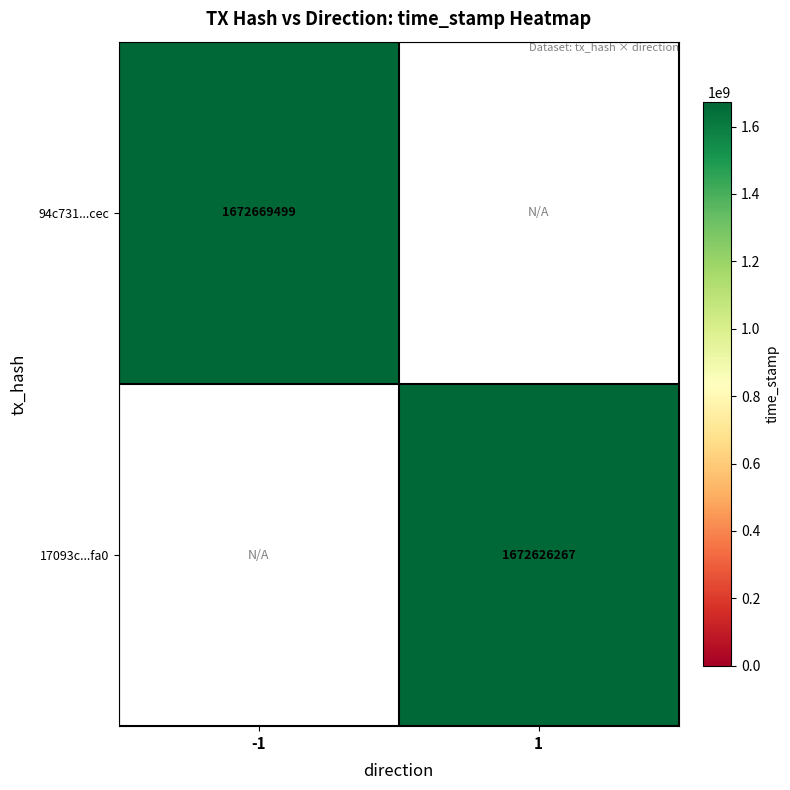

Is the value of 94c731...cec at -1 greater than the value of 17093c...fa0 at 1?

Yes